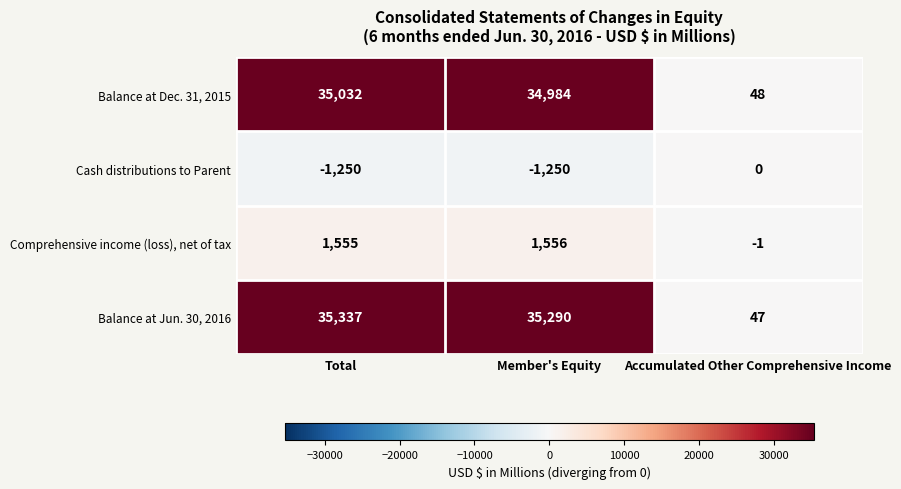

What is the maximum value shown in the chart?

35337